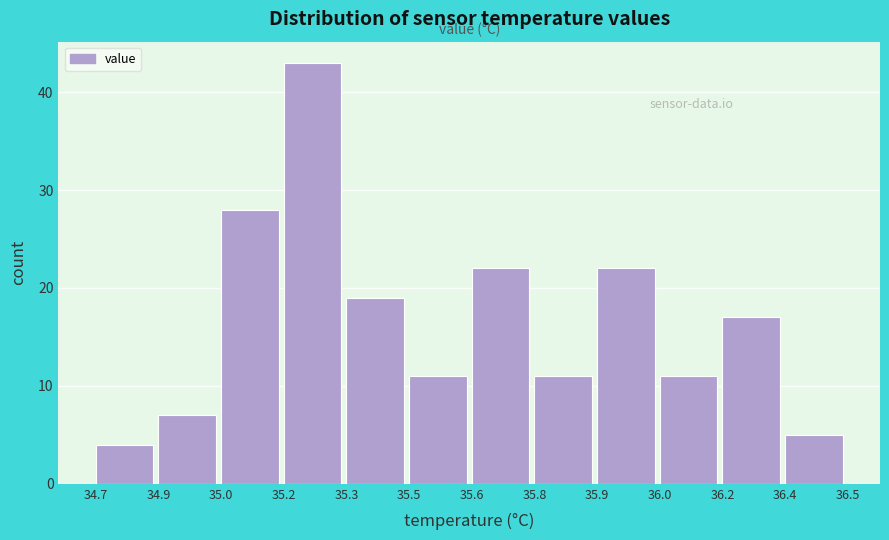

Reading left to right, transcribe all the data shown in this chart.

4	7	28	43	19	11	22	11	22	11	17	5